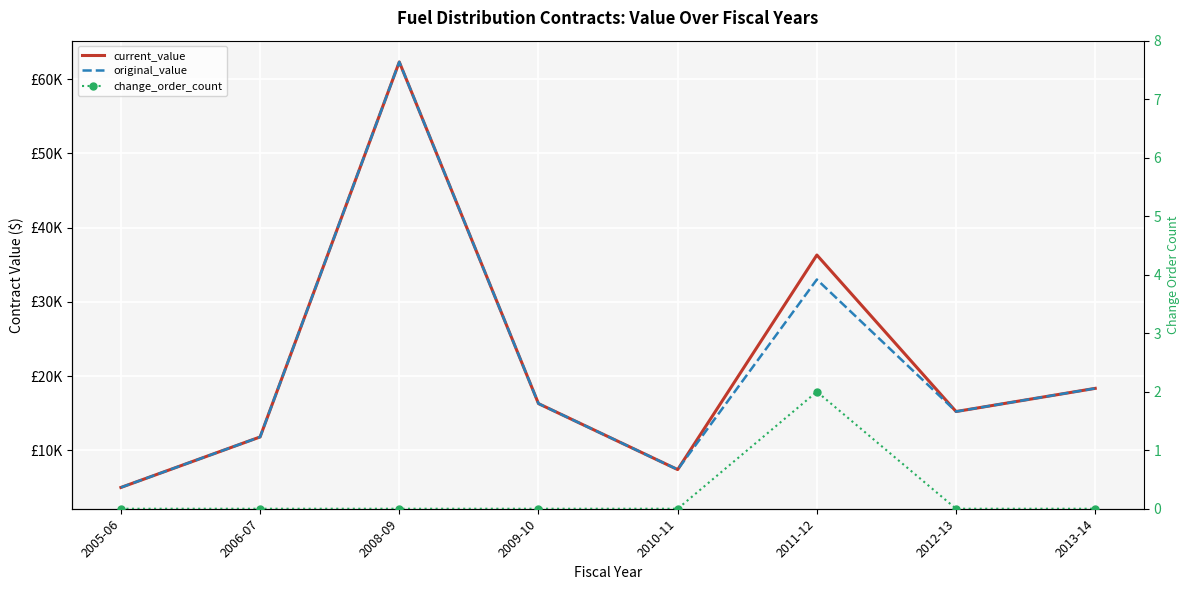

Count the number of data series in this chart.

3